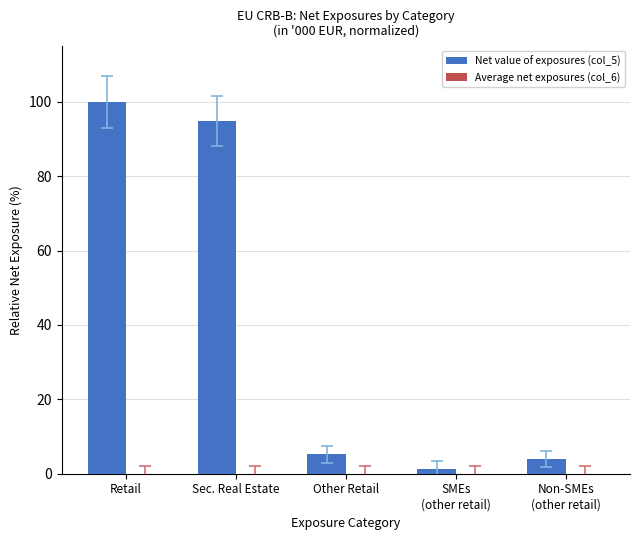

Which label corresponds to the largest value in the chart?

Retail